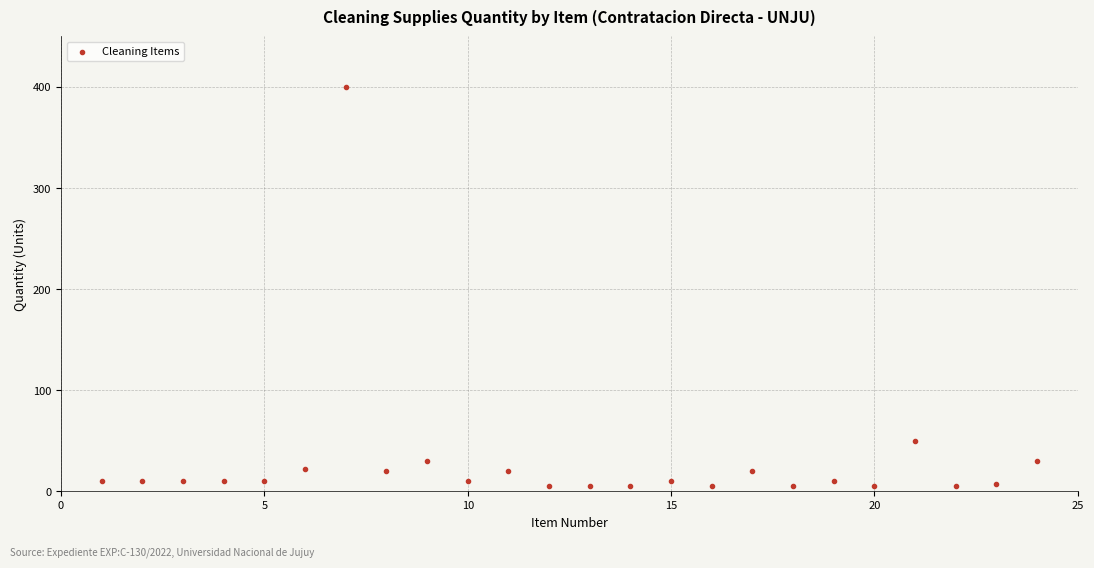

What Y value in the scatter plot is closest to 202?

50